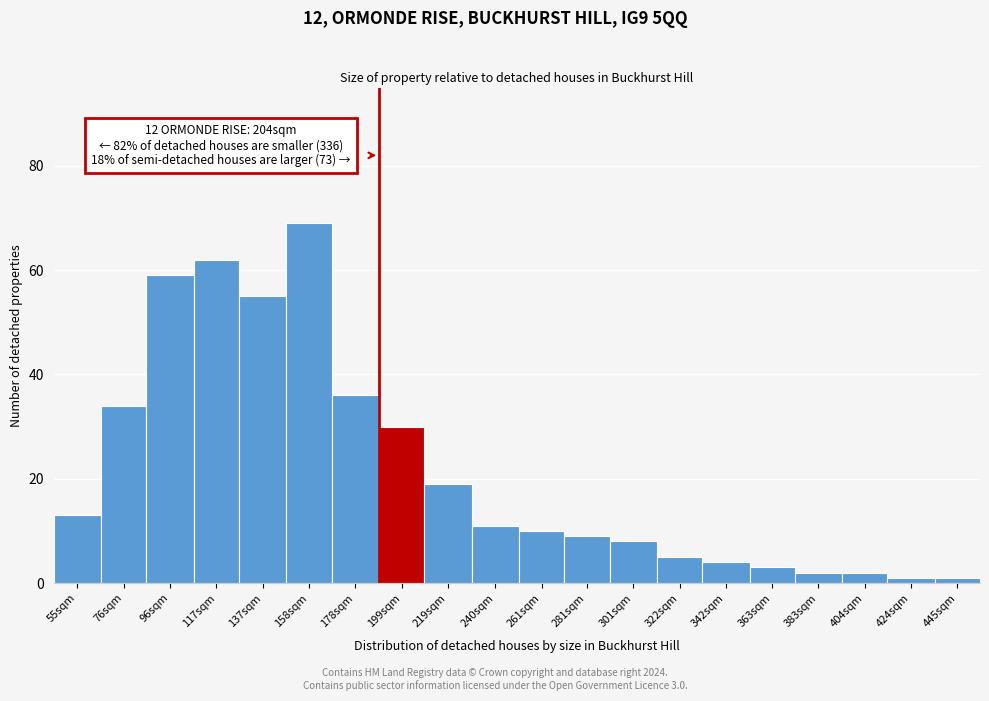

Reading right to left, extract all data points from this chart.

1	1	2	2	3	4	5	8	9	10	11	19	30	36	69	55	62	59	34	13